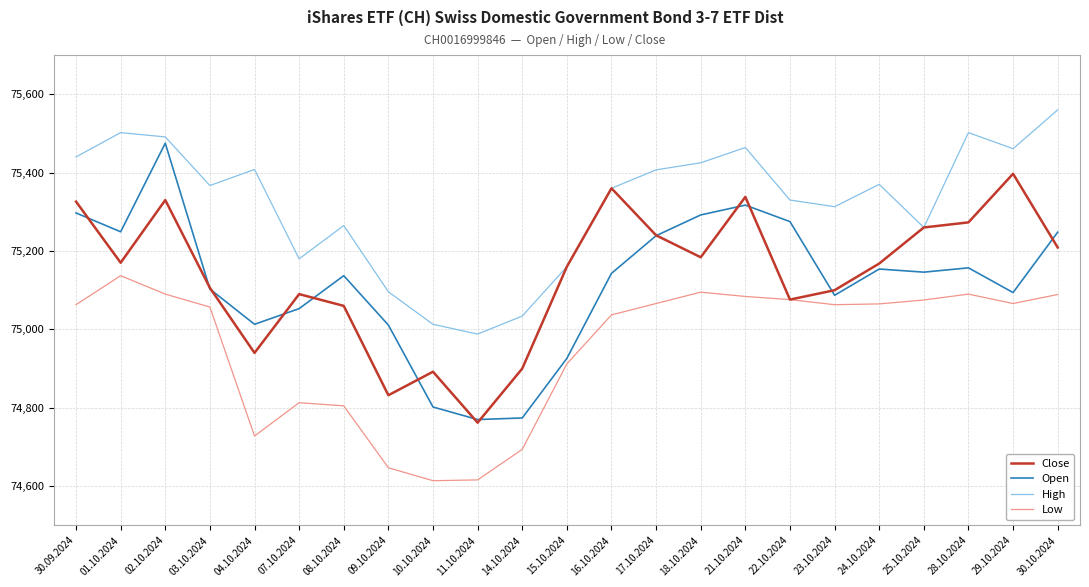

What is the greatest value displayed?

75560